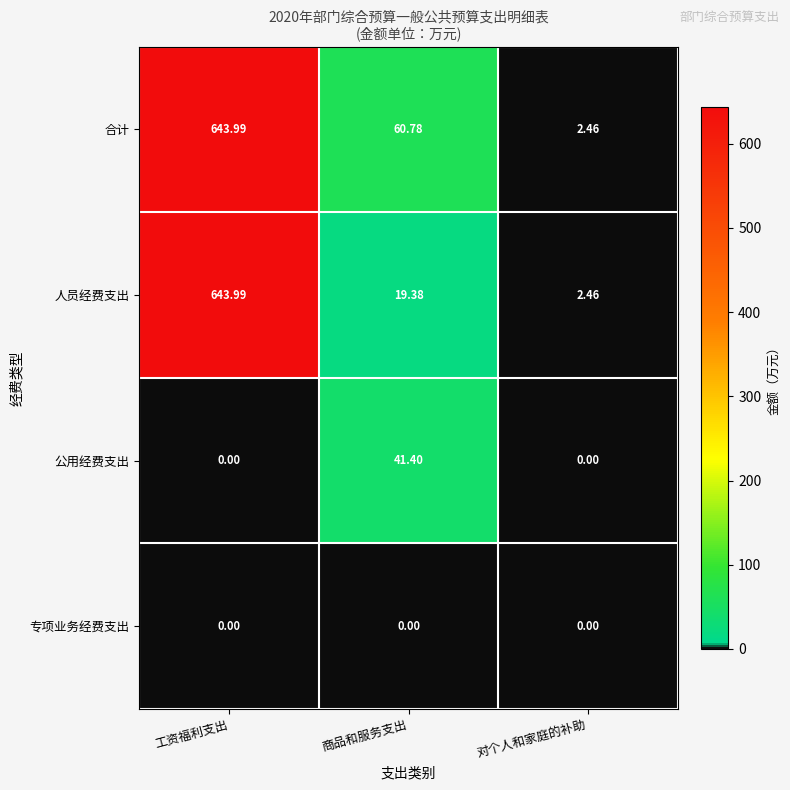

Which category has the highest value in the 人员经费支出 series?

工资福利支出